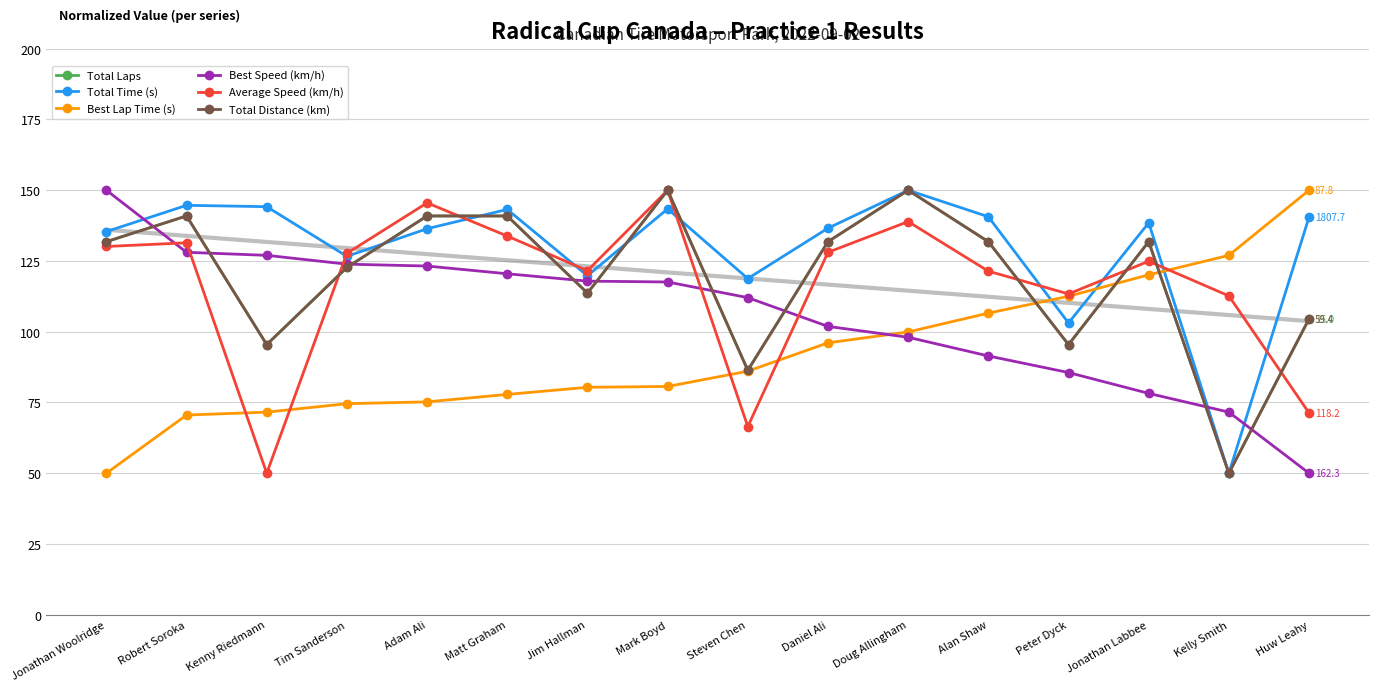

Which series has the largest total across all categories?

Total Time (s)